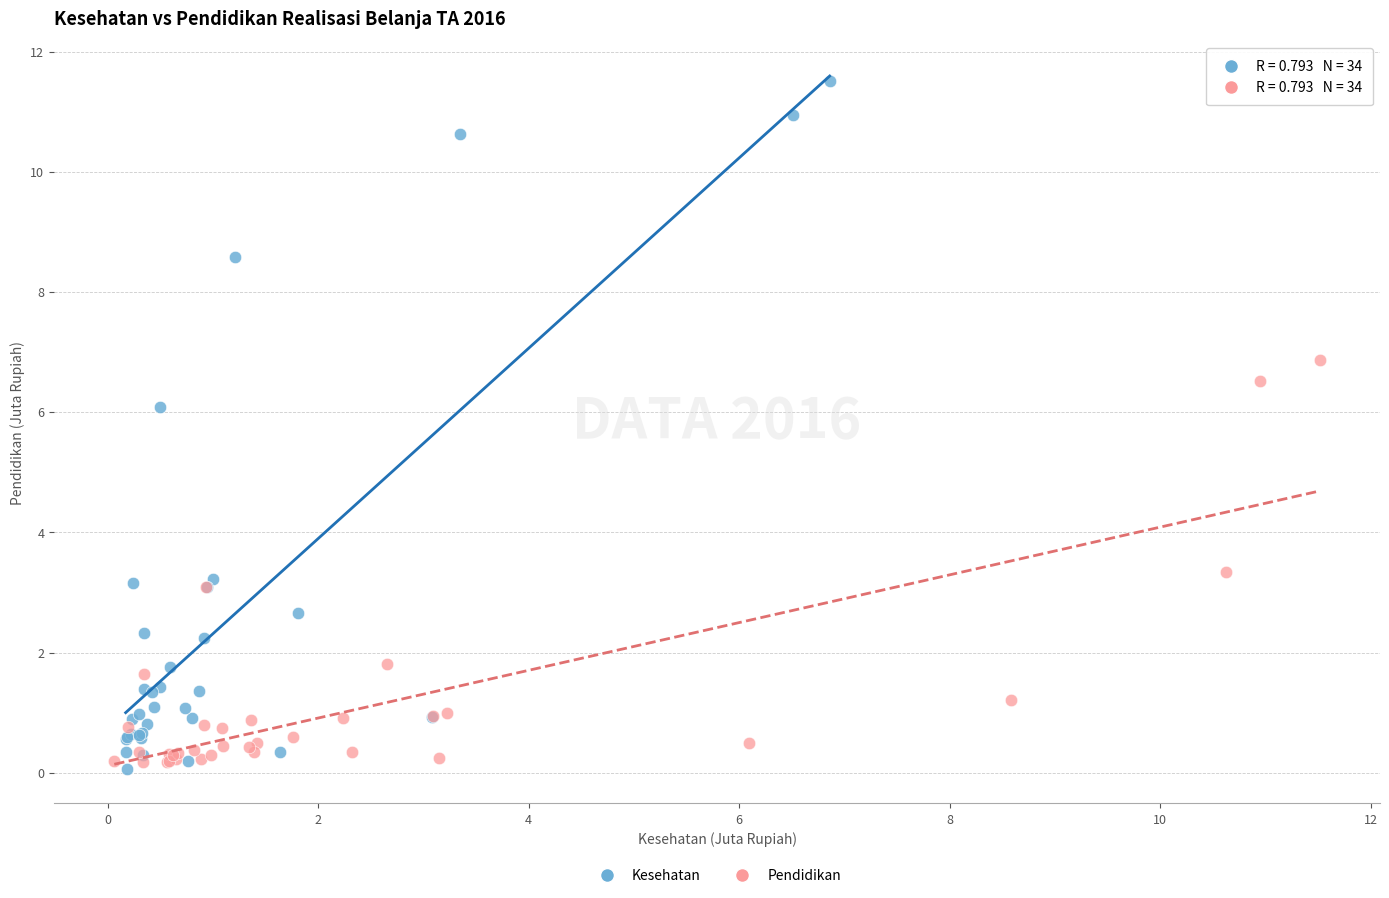

Which series has the largest Y range (max minus min)?

Kesehatan